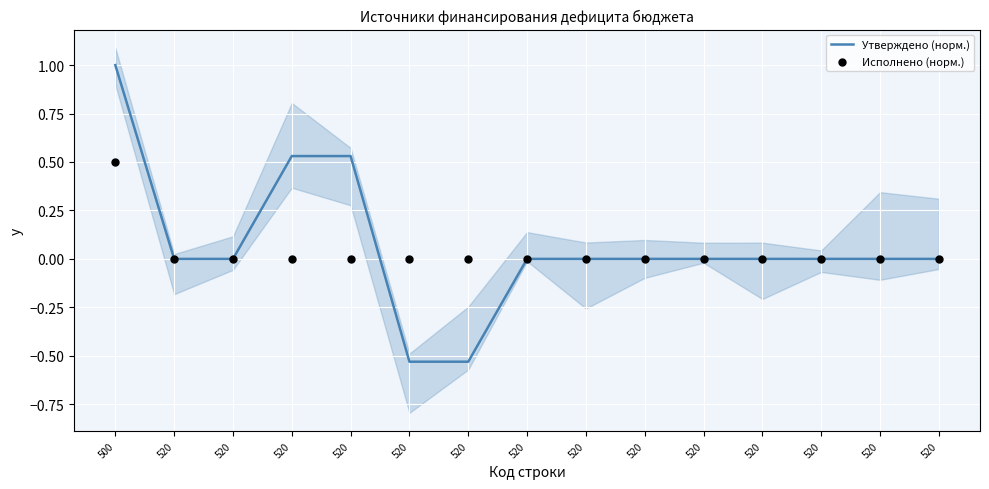

At how many categories does at least one series exceed 0?

7